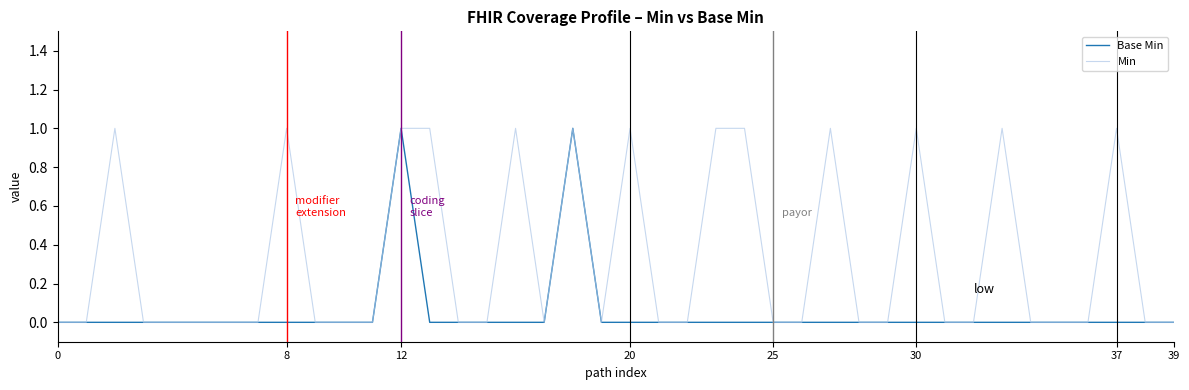

List the series in order of their overall mean, lowest first.

Base Min, Min